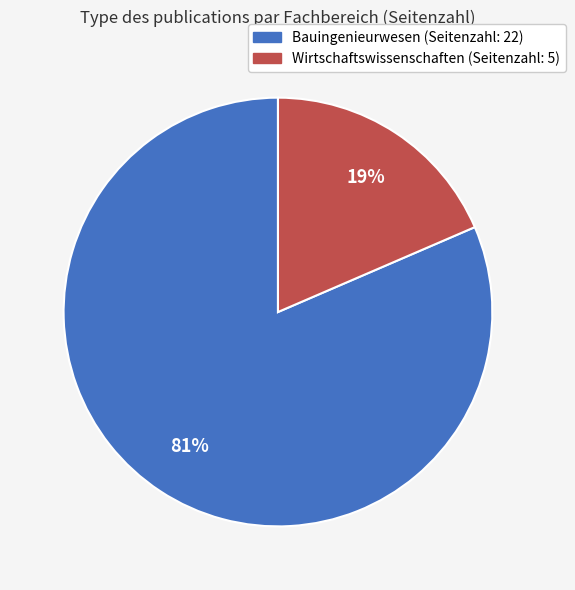

To the nearest percent, what is the average slice percentage?

50%